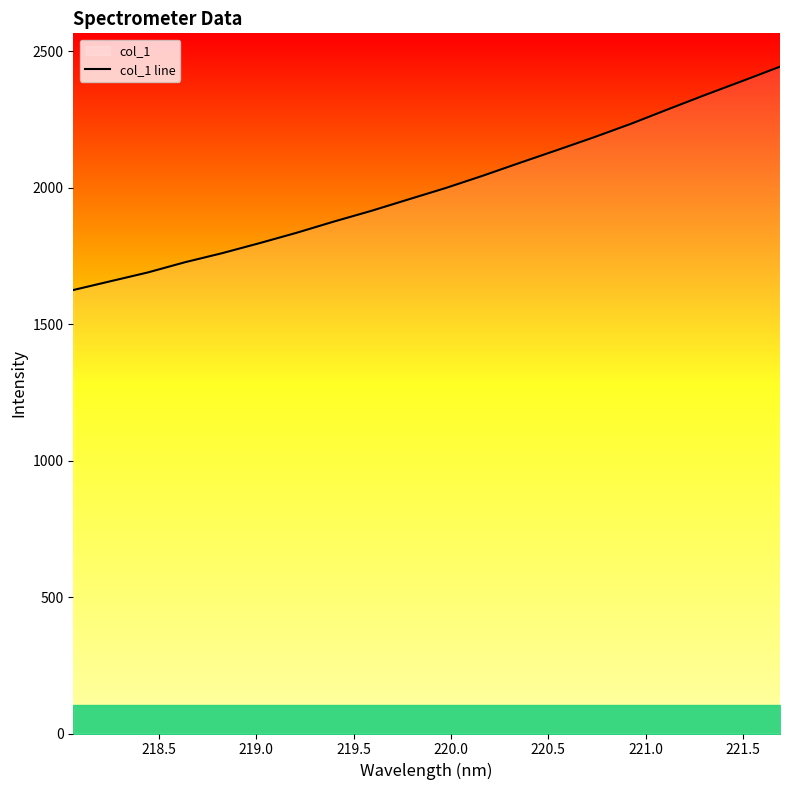

What is the average value?

1999.7